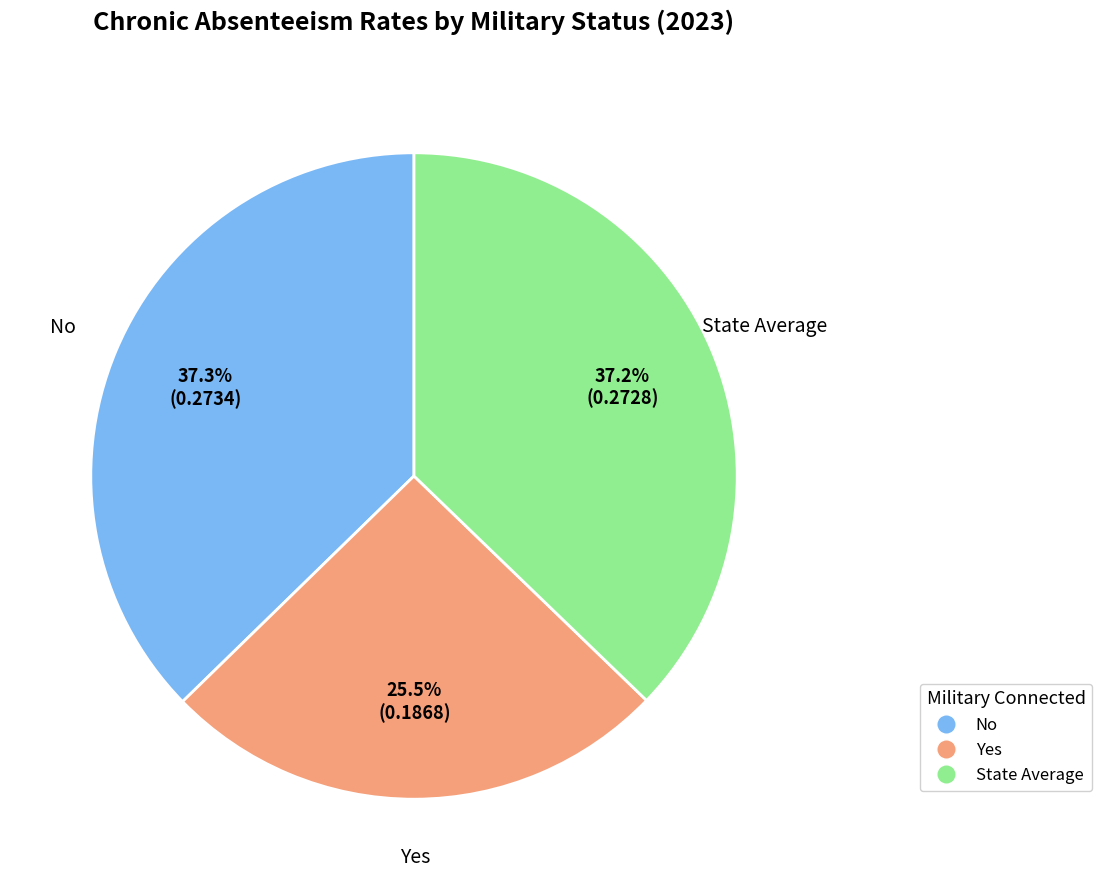

How much of the chart is everything except Yes?

74.5%